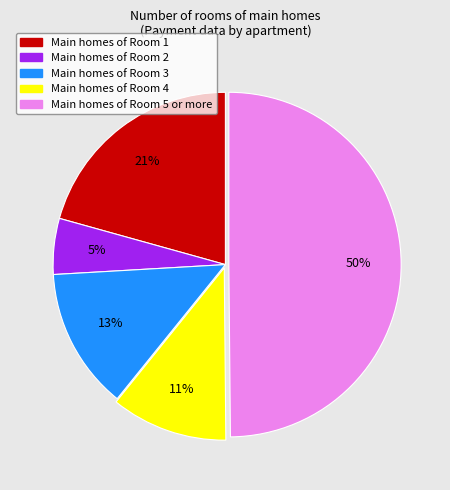

To the nearest percent, what is the difference between the largest and smallest slice percentages?

45%